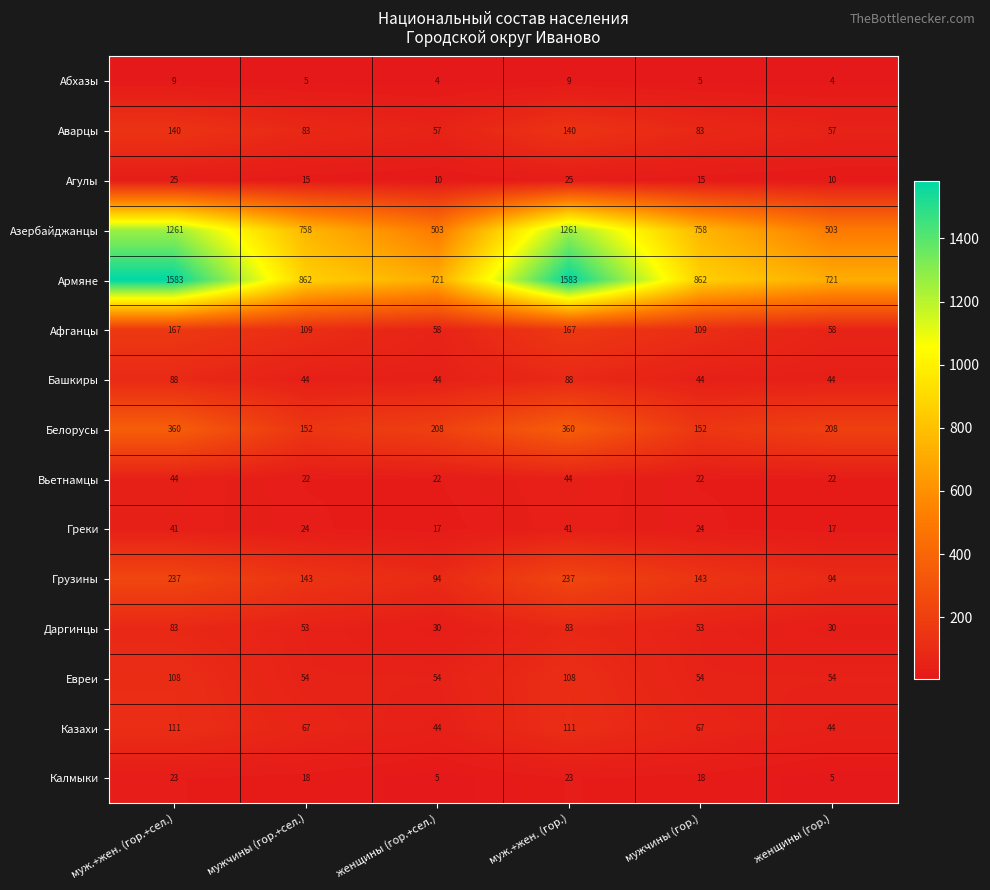

List the series in order of their peak value, lowest first.

Абхазы, Калмыки, Агулы, Греки, Вьетнамцы, Даргинцы, Башкиры, Евреи, Казахи, Аварцы, Афганцы, Грузины, Белорусы, Азербайджанцы, Армяне